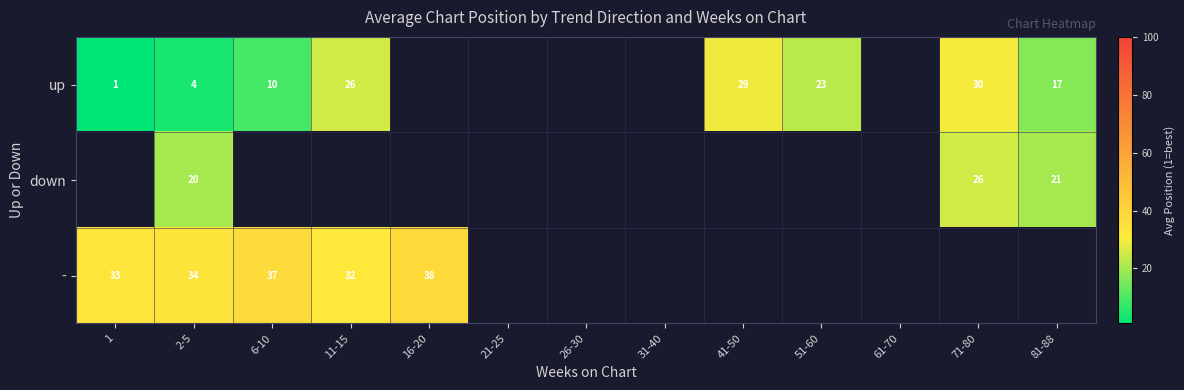

What is the difference between the up values at 71-80 and 11-15?

4